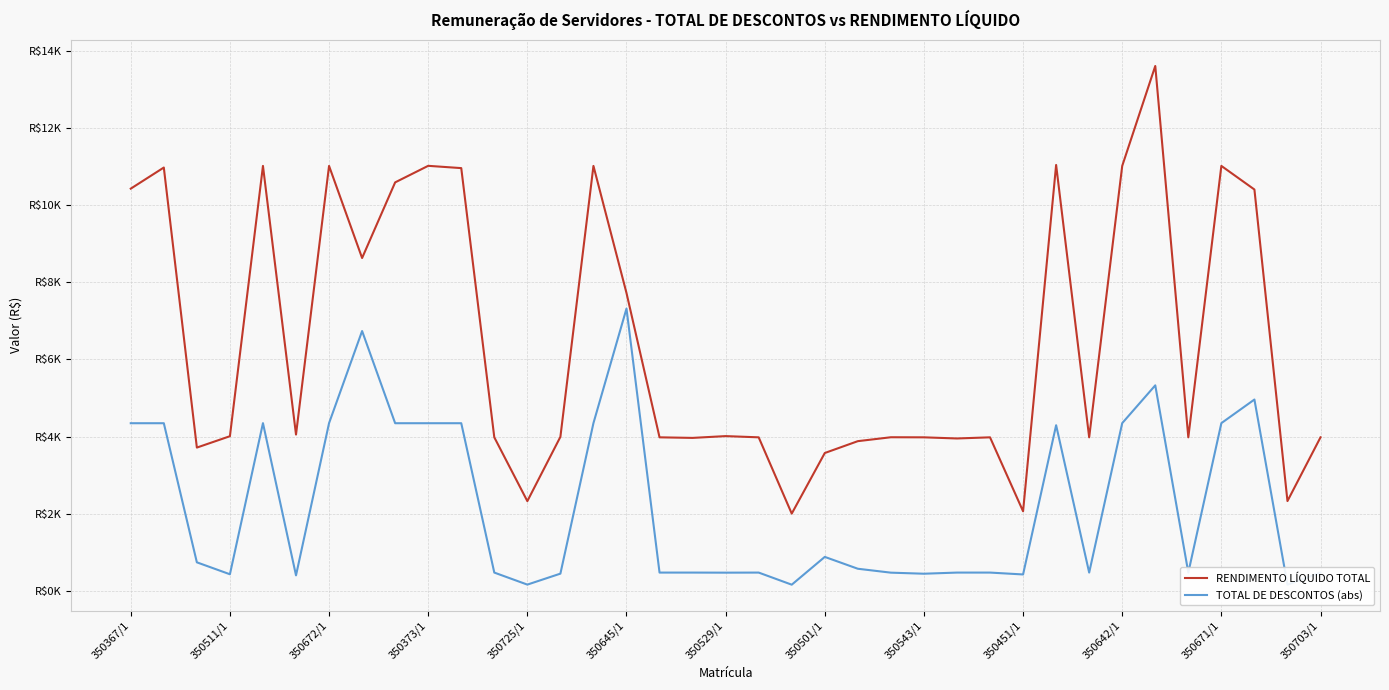

Reading right to left, extract all data points from this chart.

RENDIMENTO LÍQUIDO TOTAL: 3980.3	2326.5	10410.6	11023.1	3980.3	13616.0	11023.1	3980.3	11047.7	2061.0	3980.3	3950.7	3980.2	3982.4	3880.9	3573.4	2000.9	3980.3	4012.0	3965.5	3980.3	7725.0	11023.1	3992.9	2324.4	3980.3	10966.0	11025.2	10596.0	8633.1	11023.1	4052.4	11023.1	4009.2	3714.3	10980.8	10433.2
TOTAL DE DESCONTOS (abs): 470.8	156.7	4961.1	4348.6	470.8	5329.2	4348.6	470.8	4294.4	422.2	470.8	470.8	441.3	468.7	570.2	877.7	156.7	470.8	468.7	470.8	470.8	7321.1	4348.6	443.4	158.8	470.8	4346.5	4346.5	4346.5	6738.5	4348.6	398.7	4348.6	427.1	736.9	4346.5	4346.5